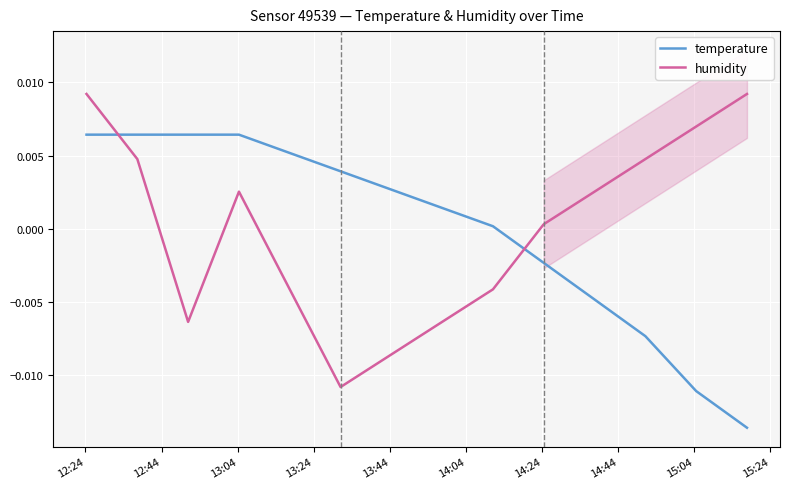

How many lines are shown in the chart?

2